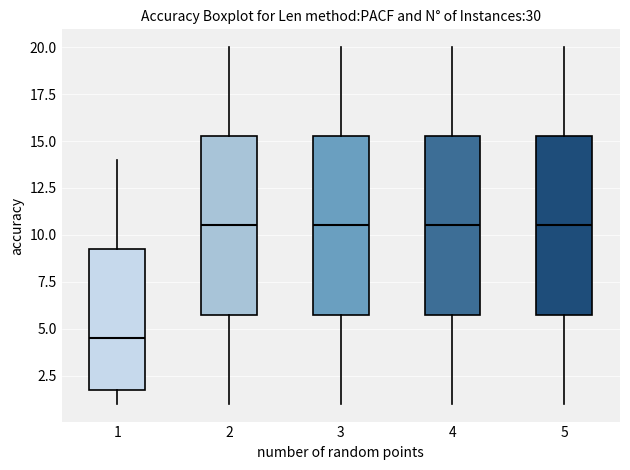

Reading left to right, read every box against the y-axis: the position of its median line, the range the box covers, and the ends of its whiskers. The values are not printed on the chart, so give them approximately, as read against the axis.

1: median 4.5, box 2.0 to 9.5, whiskers 1.0 to 14.0
2: median 10.5, box 6.0 to 15.5, whiskers 1.0 to 20.0
3: median 10.5, box 6.0 to 15.5, whiskers 1.0 to 20.0
4: median 10.5, box 6.0 to 15.5, whiskers 1.0 to 20.0
5: median 10.5, box 6.0 to 15.5, whiskers 1.0 to 20.0